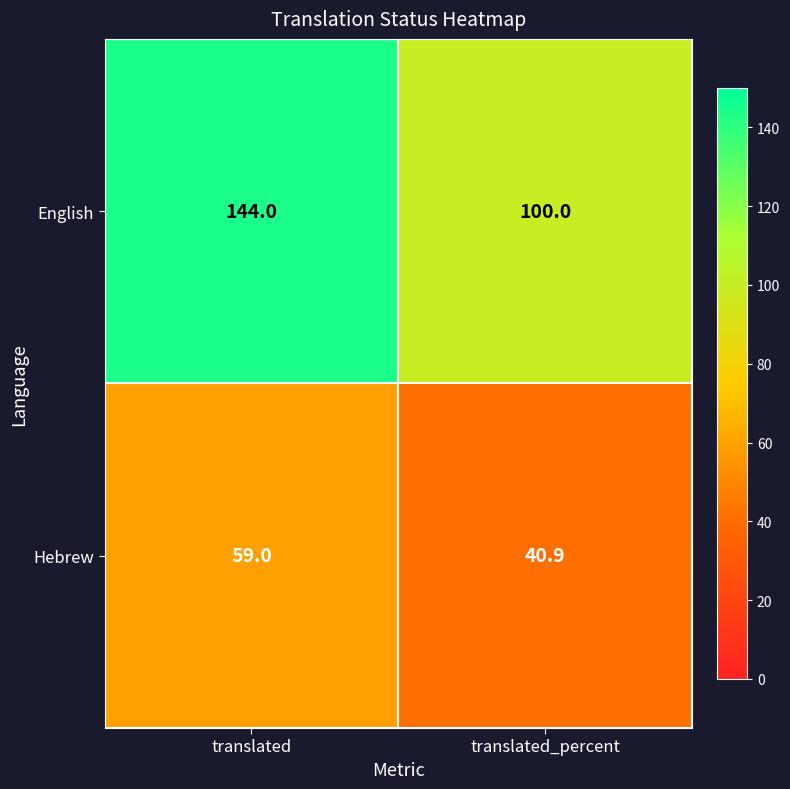

How many data points does each series have?

2